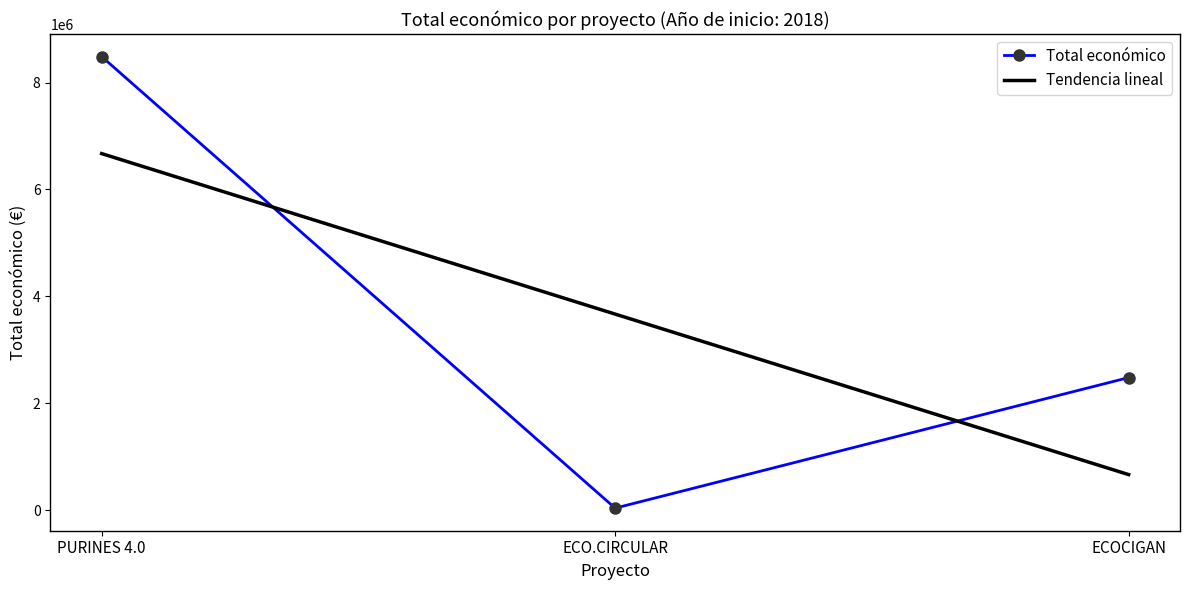

Reading left to right, what are all the values shown in this chart?

8484999	42845	2483714